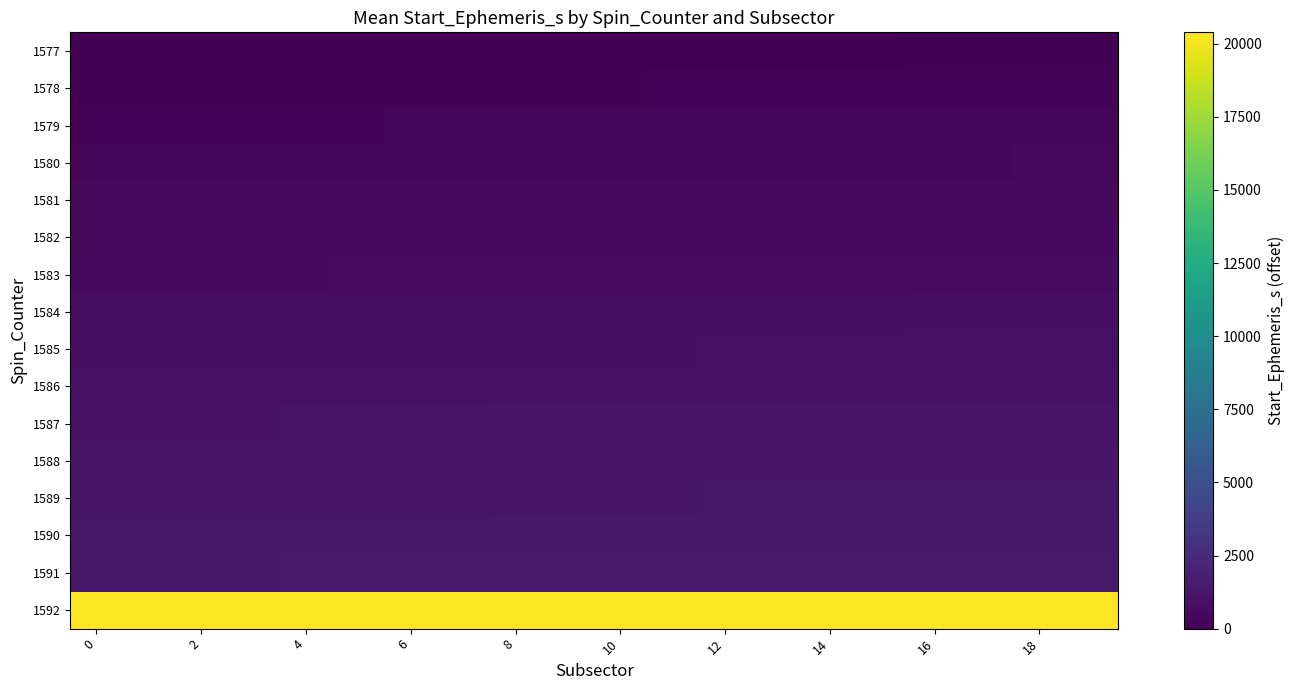

At which category is the sum across all series the highest?

19